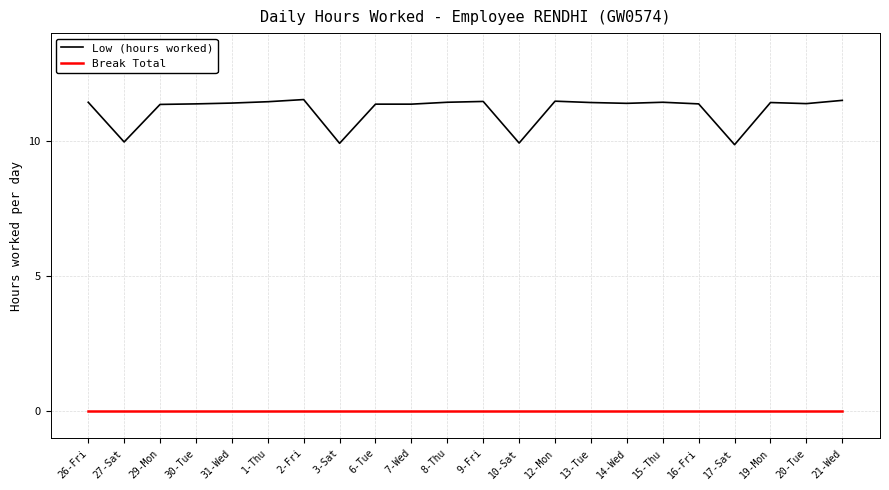

The Low (hours worked) series shows 11.5 at 21-Wed. True or false?

True